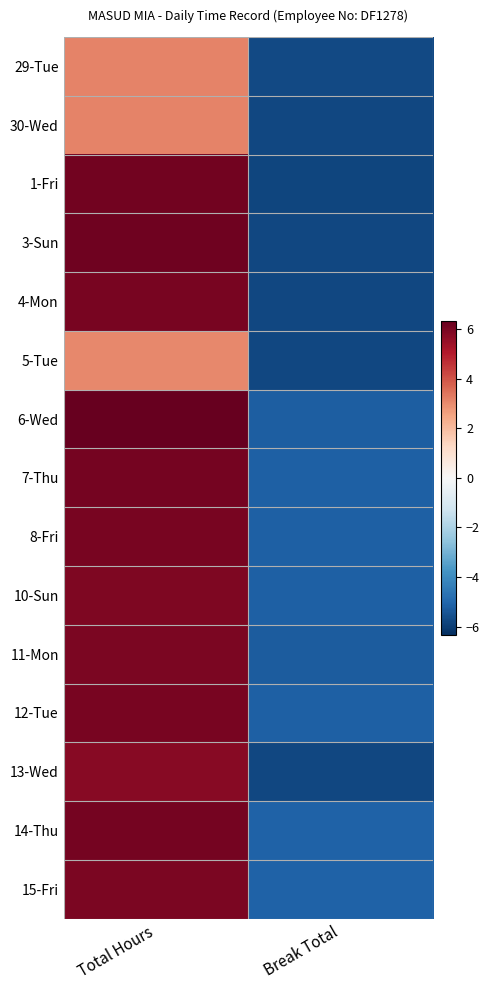

Reading left to right, what are all the values shown in this chart?

29-Tue: Total Hours=3.1	Break Total=-5.7
30-Wed: Total Hours=3.1	Break Total=-5.8
1-Fri: Total Hours=6.1	Break Total=-5.8
3-Sun: Total Hours=6.2	Break Total=-5.8
4-Mon: Total Hours=6.0	Break Total=-5.8
5-Tue: Total Hours=3.0	Break Total=-5.7
6-Wed: Total Hours=6.3	Break Total=-5.2
7-Thu: Total Hours=6.1	Break Total=-5.2
8-Fri: Total Hours=6.0	Break Total=-5.2
10-Sun: Total Hours=5.9	Break Total=-5.2
11-Mon: Total Hours=6.0	Break Total=-5.3
12-Tue: Total Hours=6.0	Break Total=-5.2
13-Wed: Total Hours=5.8	Break Total=-5.8
14-Thu: Total Hours=6.1	Break Total=-5.1
15-Fri: Total Hours=5.9	Break Total=-5.1